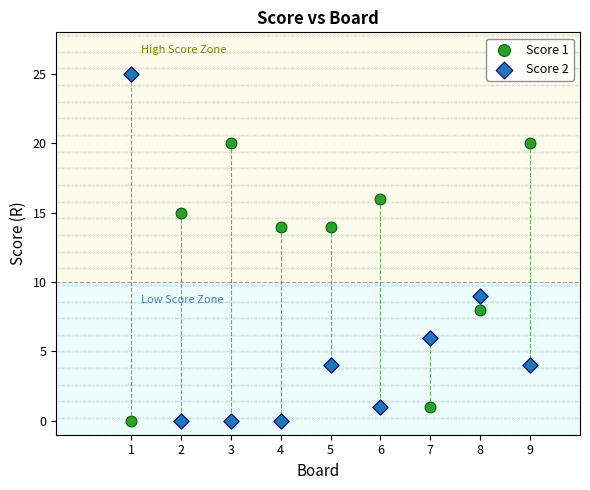

Across all data points, what is the range of Y values (max minus min)?

25